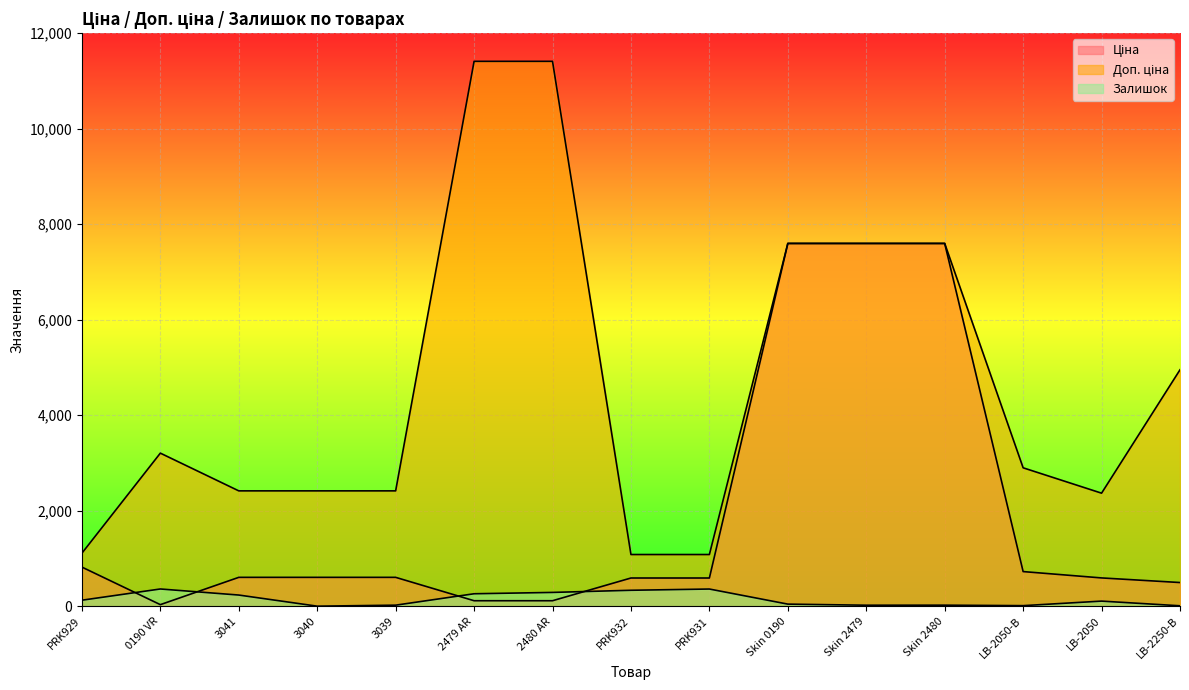

What is the label of the 12th point from the right?

3040